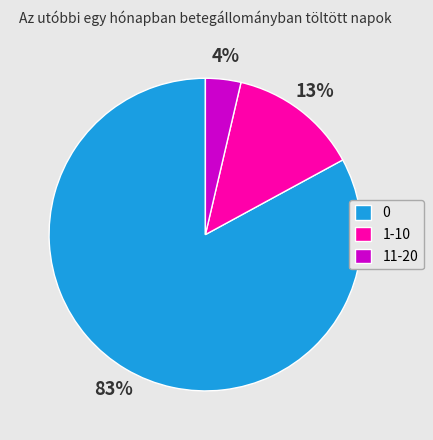

How many slices are in this pie chart?

3